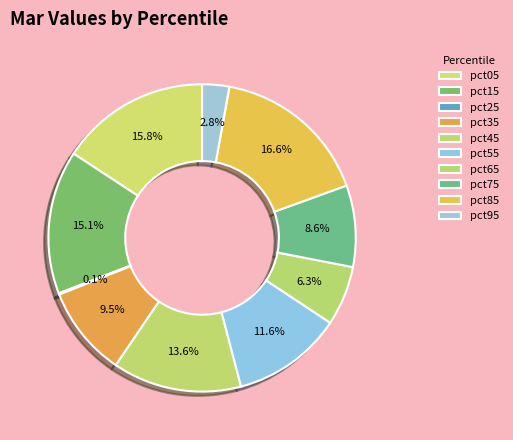

What percentage is NOT represented by pct55?

88.4%